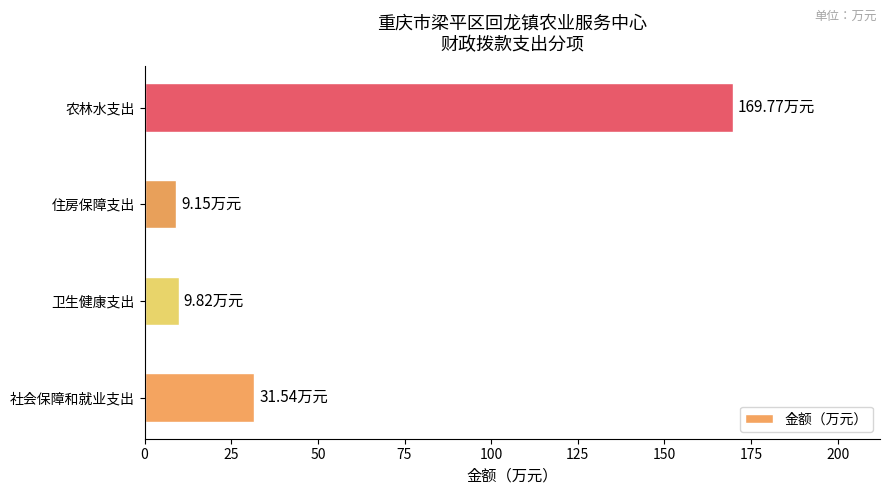

What is the change in value from 社会保障和就业支出 to 卫生健康支出?

-21.7